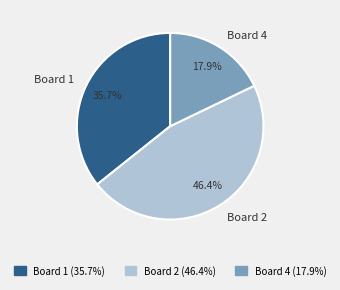

The Board 4 slice represents 18% of the pie. True or false?

True